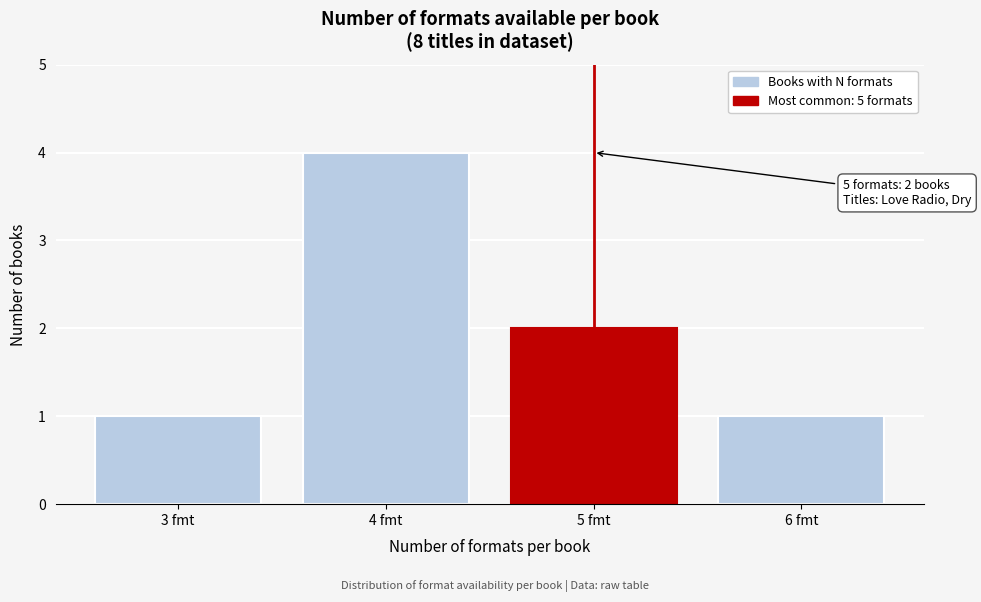

Reading left to right, extract all data points from this chart.

1	4	2	1